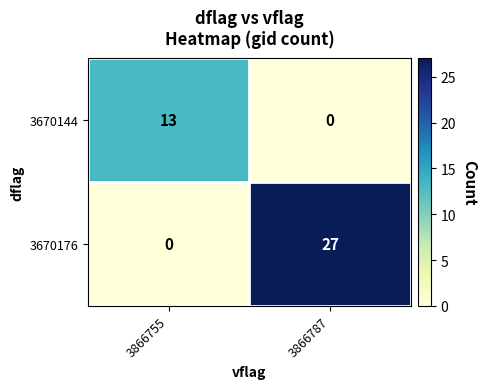

Rank the series by their average value, from lowest to highest.

3670144, 3670176